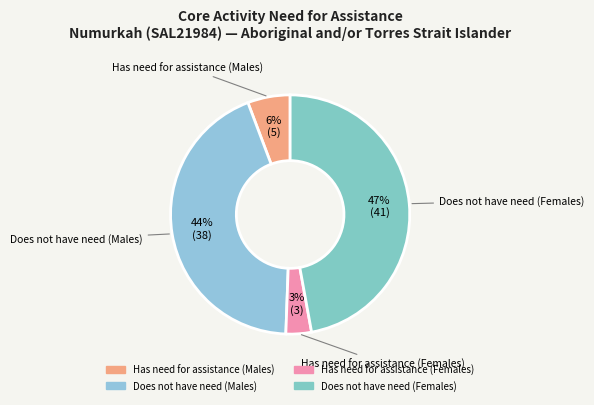

Count the number of slices in the pie.

4